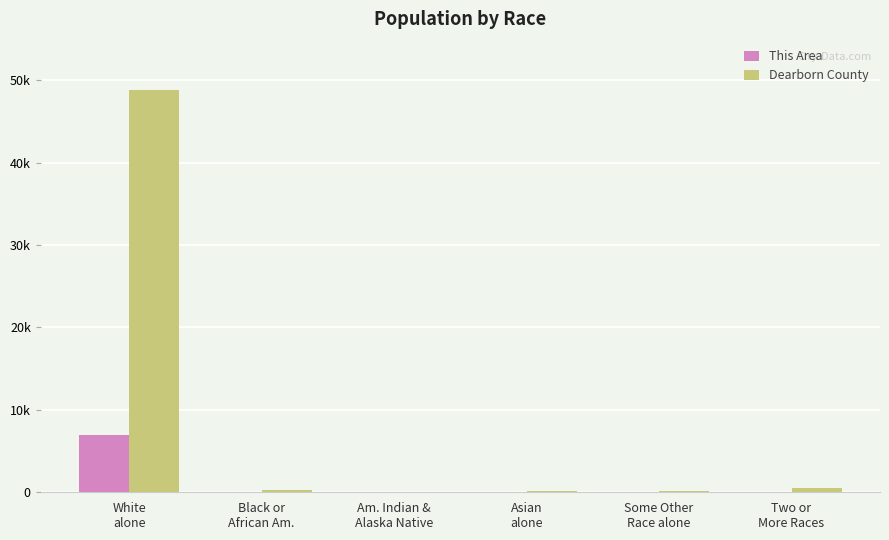

Which series has the largest total across all categories?

Dearborn County